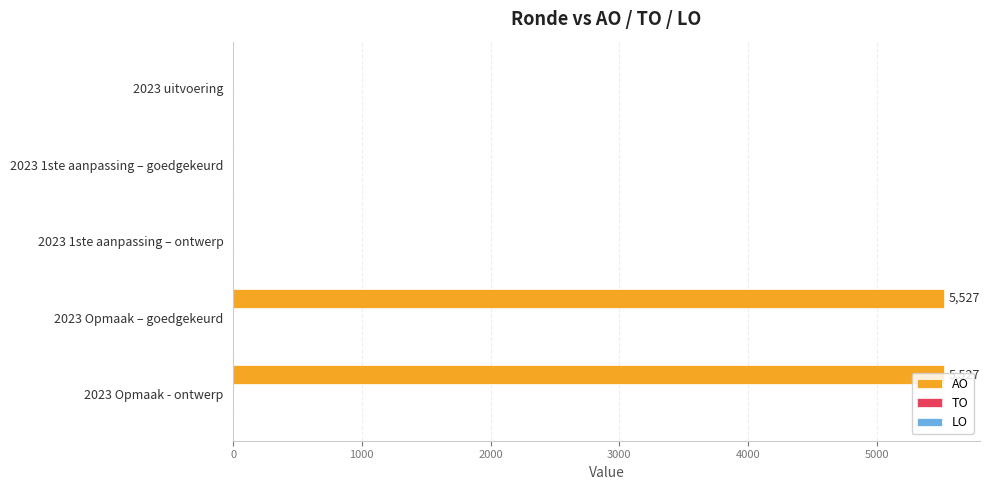

True or false: the data shows 2741 at 2023 uitvoering.

False